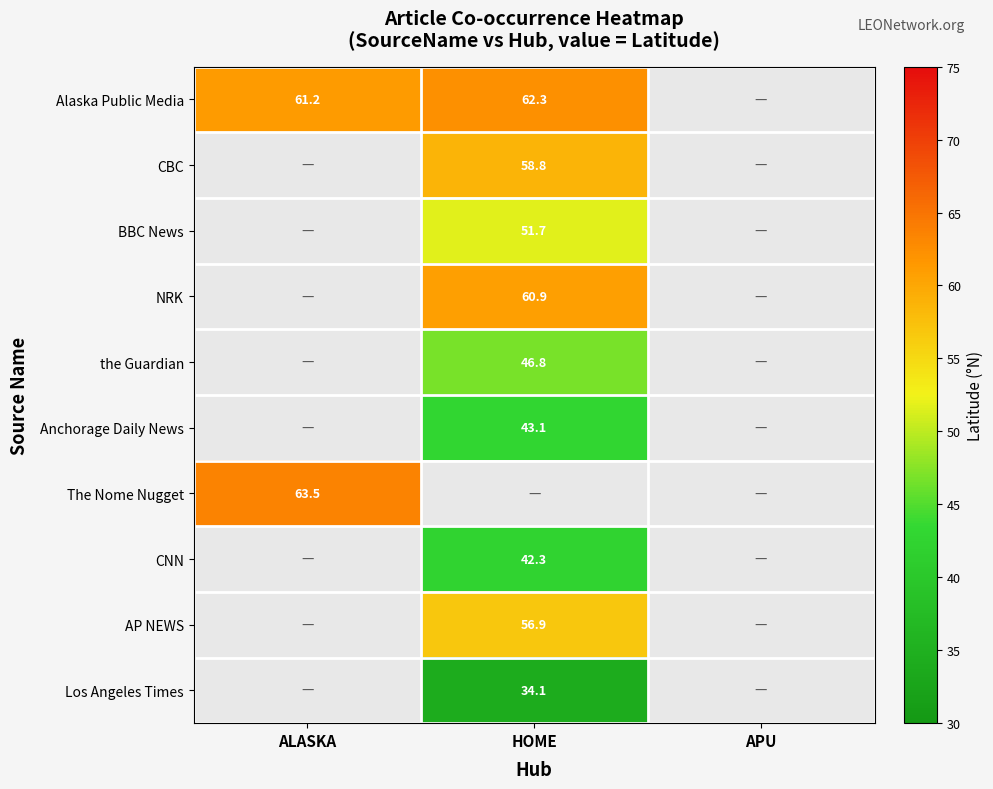

What is the difference between the highest and lowest values at HOME?

28.3